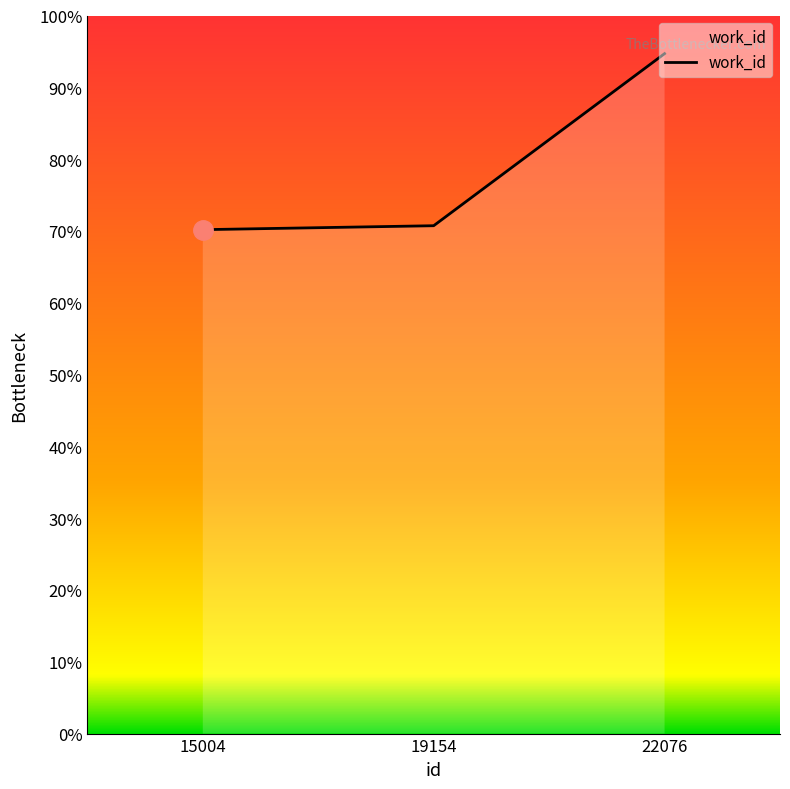

Does the chart have visible grid lines?

No